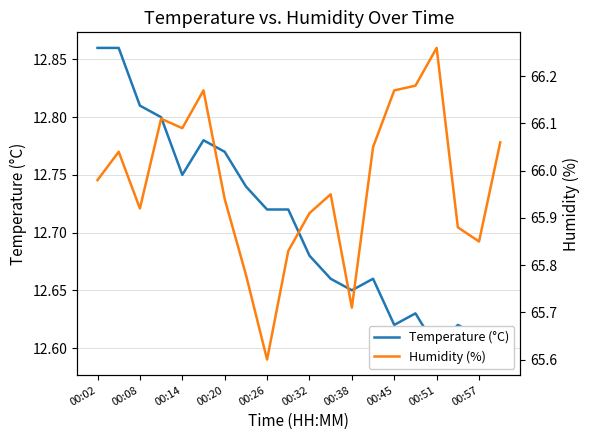

What is the difference between the highest and lowest values at 00:32?

53.4